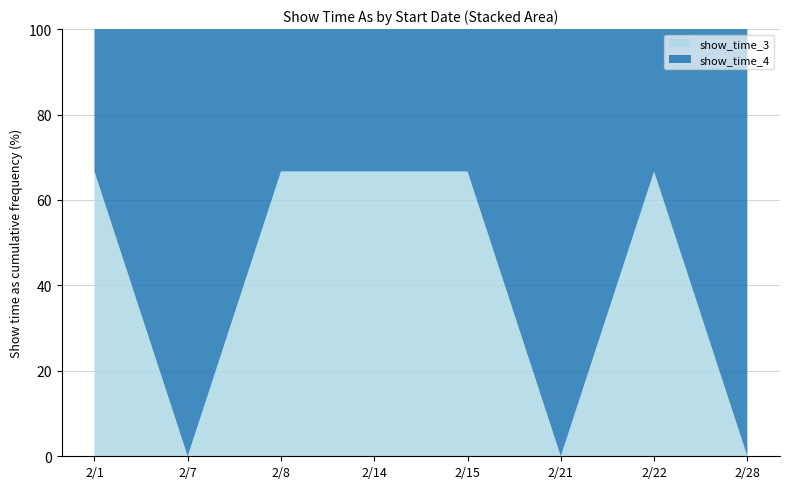

What is the total value across all series at 2/15?

100.0